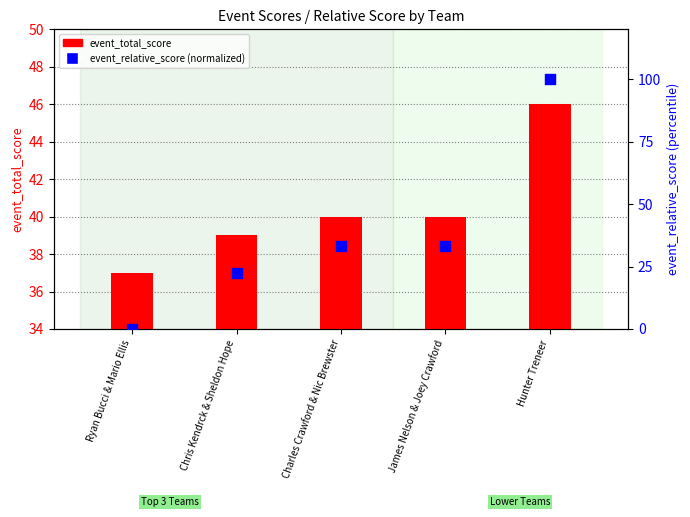

Which series contains the highest Y value?

event_relative_score (normalized)